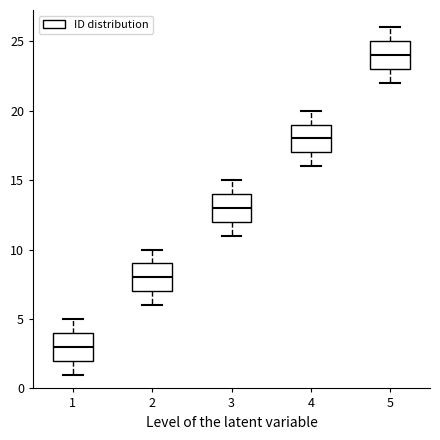

Reading left to right, transcribe this box plot: for each box, give where its median line is, the range the box spans, and where its two whiskers end, as read against the y-axis. The values are not printed on the chart, so give them approximately, as read against the axis.

1: median 3, box 2 to 4, whiskers 1 to 5
2: median 8, box 7 to 9, whiskers 6 to 10
3: median 13, box 12 to 14, whiskers 11 to 15
4: median 18, box 17 to 19, whiskers 16 to 20
5: median 24, box 23 to 25, whiskers 22 to 26